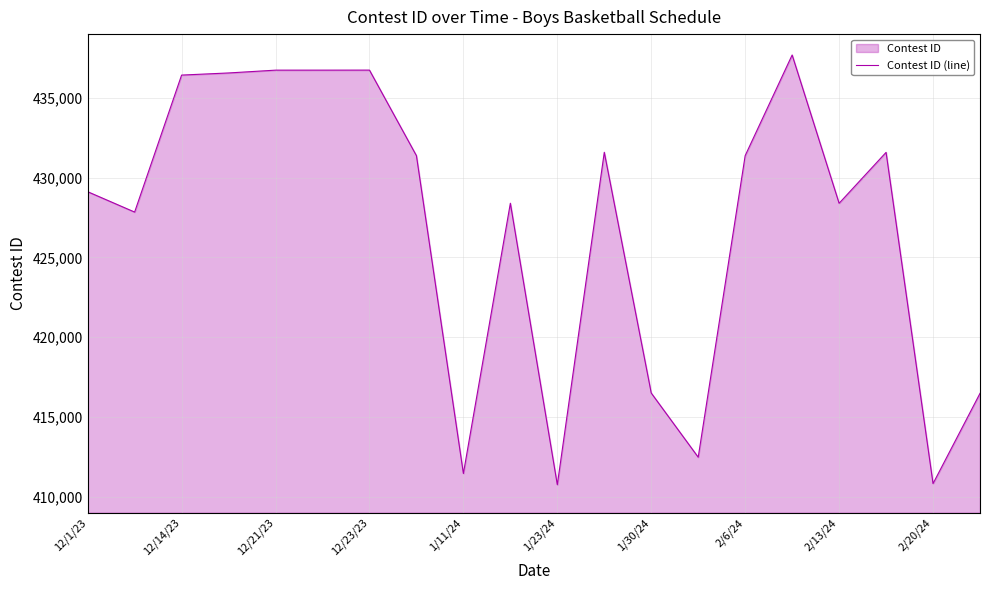

Reading left to right, transcribe all the data shown in this chart.

429122	427845	436432	436565	436741	436742	436744	431381	411458	428399	410754	431593	416502	412480	431383	437692	428397	431588	410827	416482